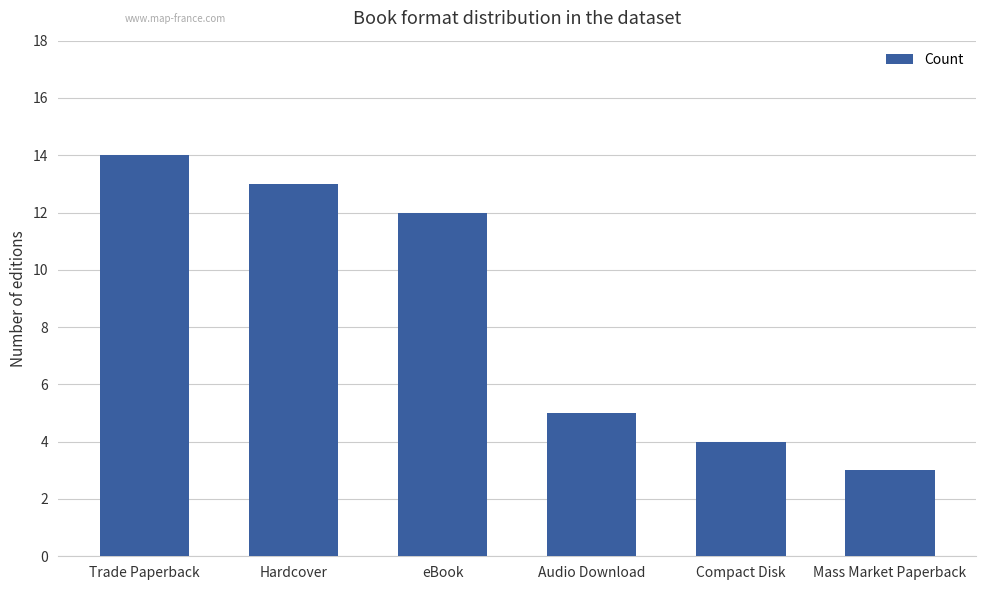

At which label is the value closest to 8?

Audio Download